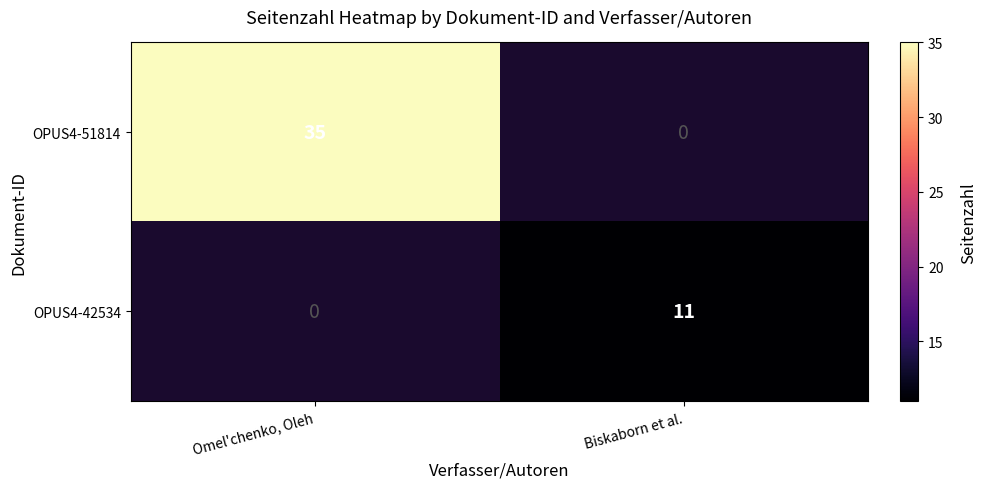

True or false: OPUS4-42534 has a value of 11 at Biskaborn et al..

True